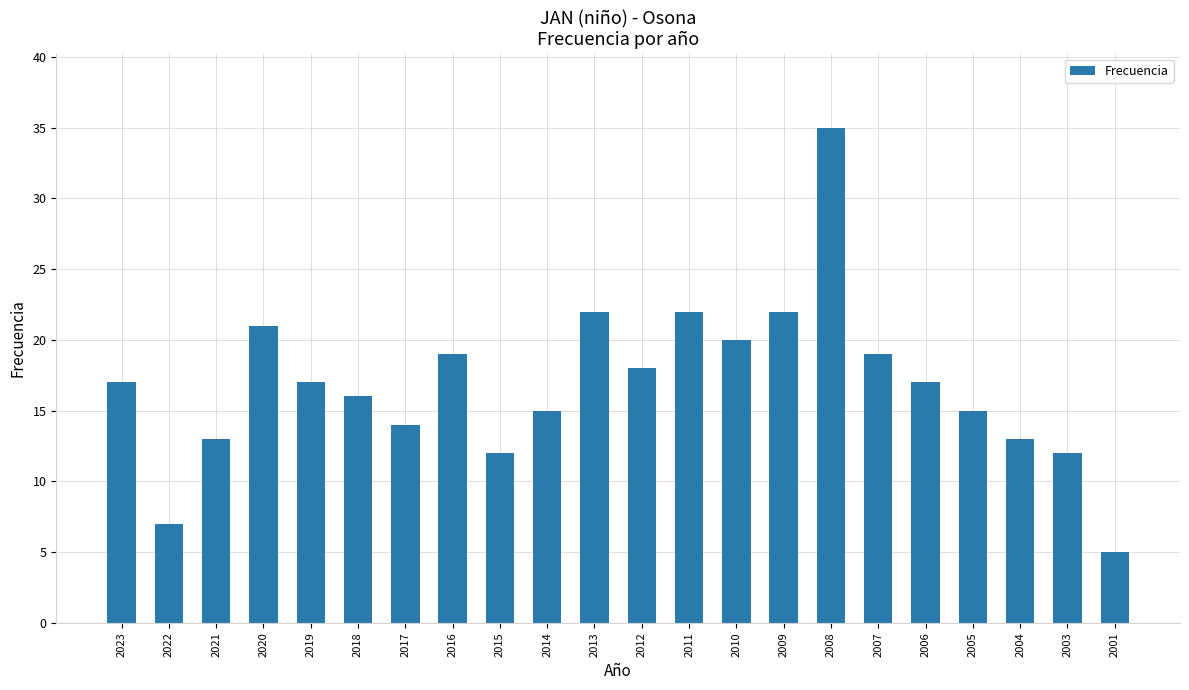

What is the difference between the values at 2003 and 2023?

5